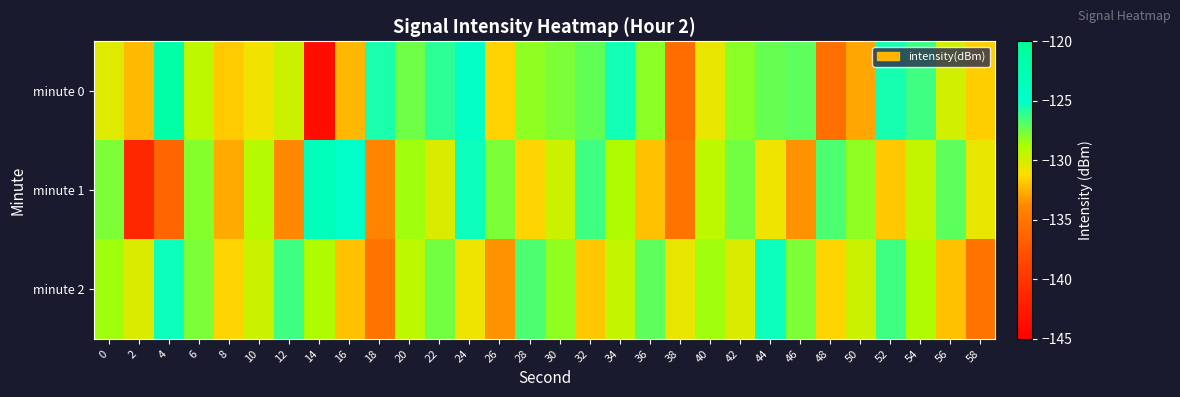

What is the total value across all series at 22?

-383.8